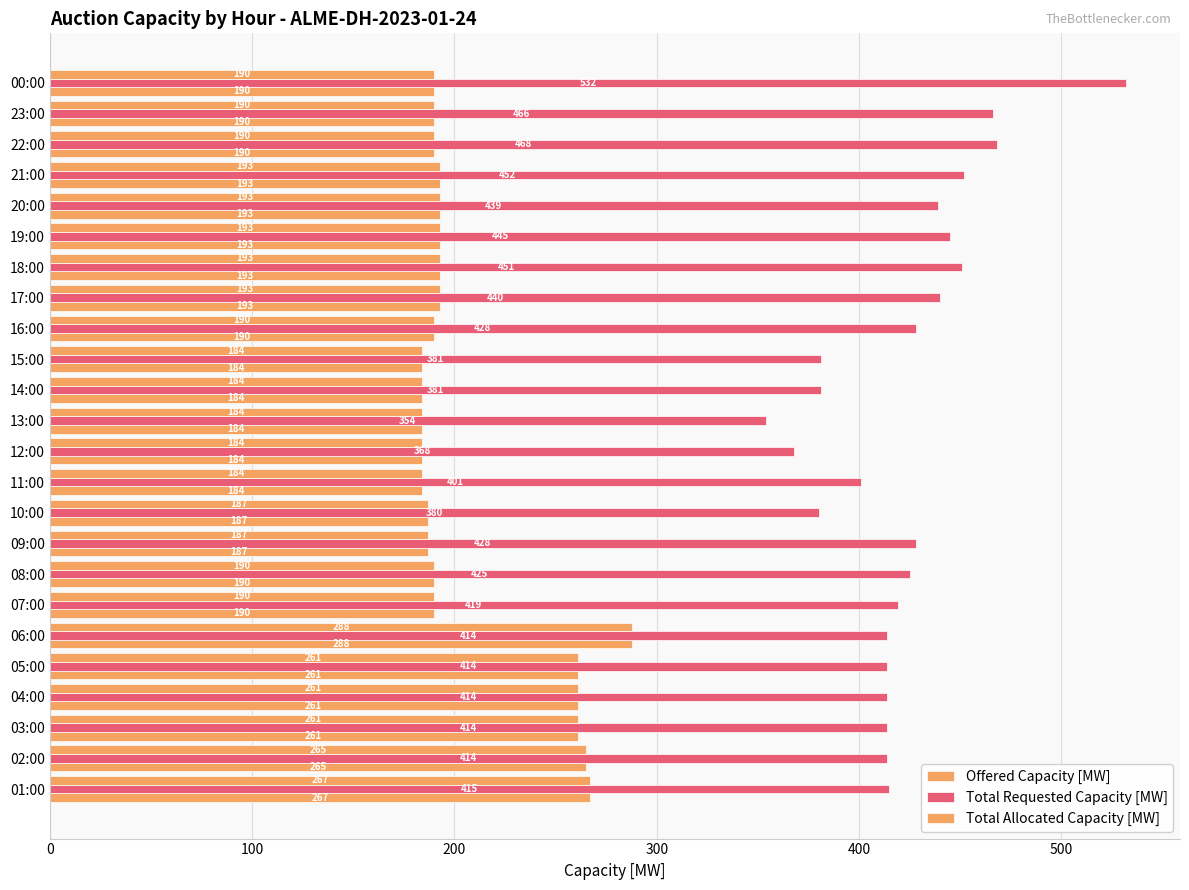

Rank the series by their maximum value, from lowest to highest.

Offered Capacity [MW], Total Allocated Capacity [MW], Total Requested Capacity [MW]